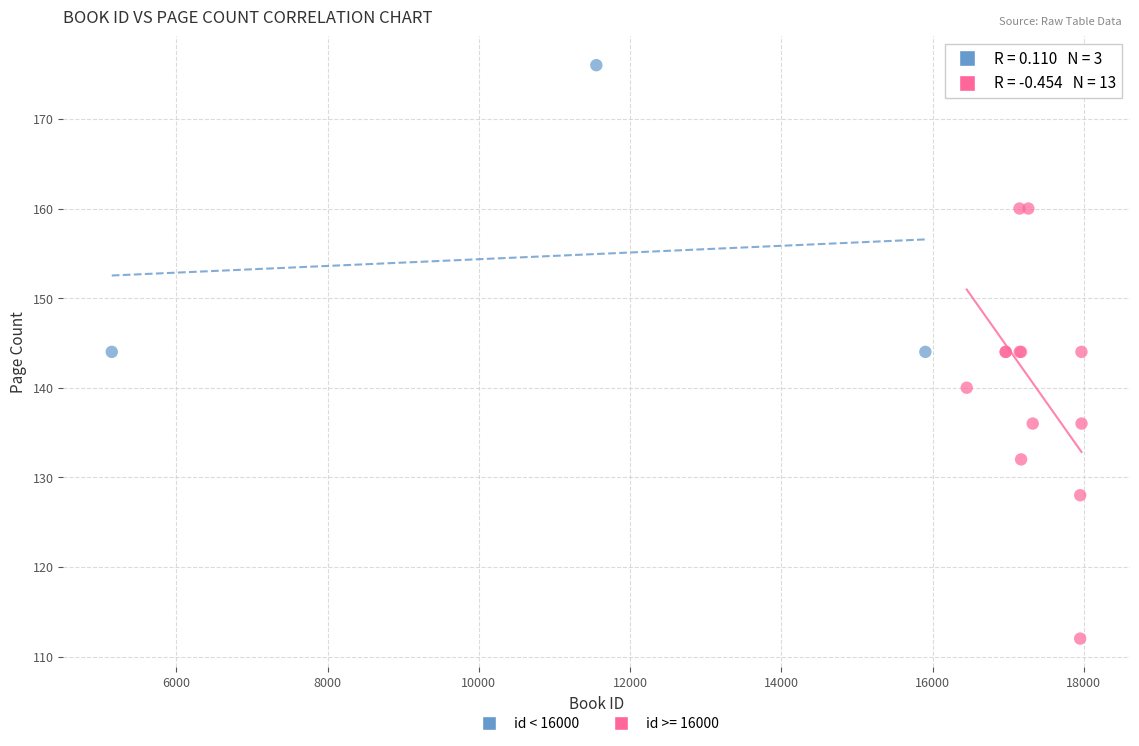

Which series reaches the minimum Y coordinate?

id >= 16000